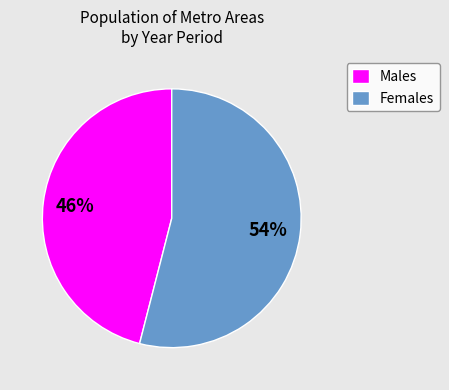

What percentage is the Males slice, to the nearest percent?

46%